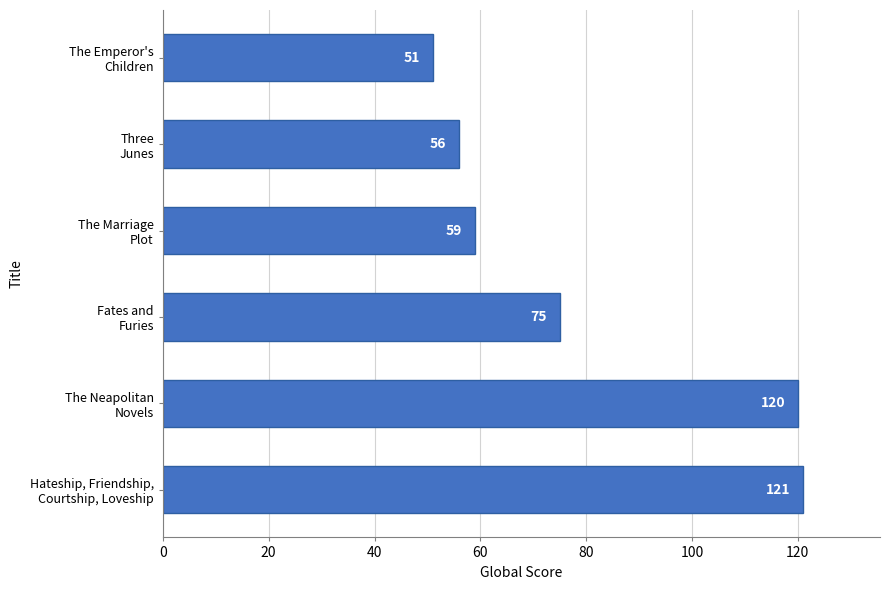

What is the average value?

80